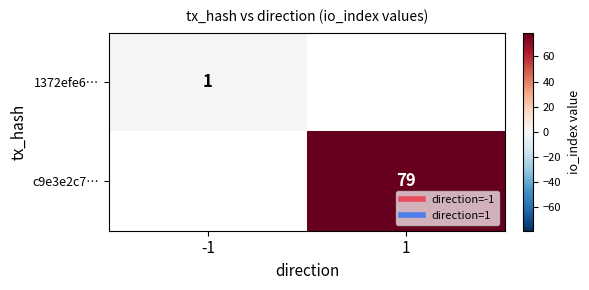

Rank the categories by c9e3e2c7… value from highest to lowest.

-1, 1